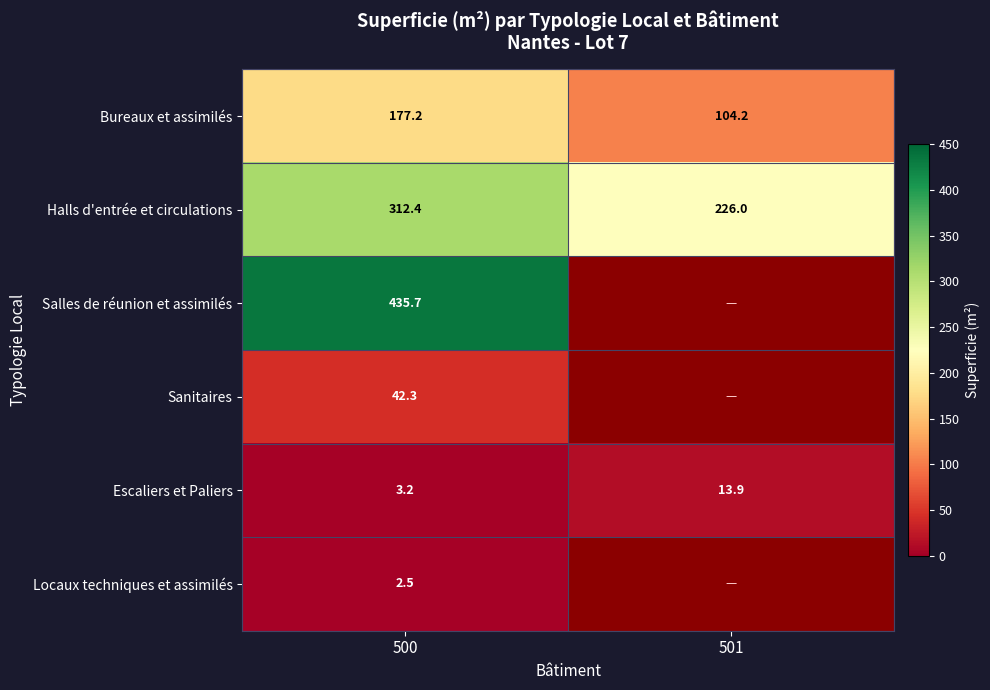

What is the approximate value of Halls d'entrée et circulations at 501?

226.0